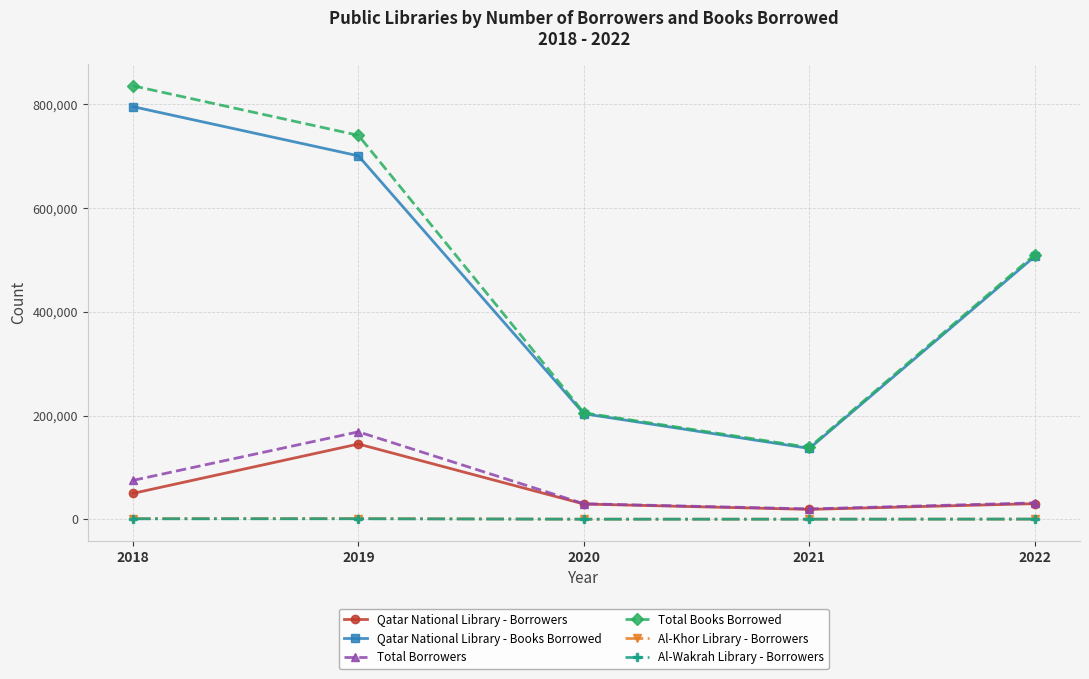

What is the spread (max minus min) of values at 2021?

138450